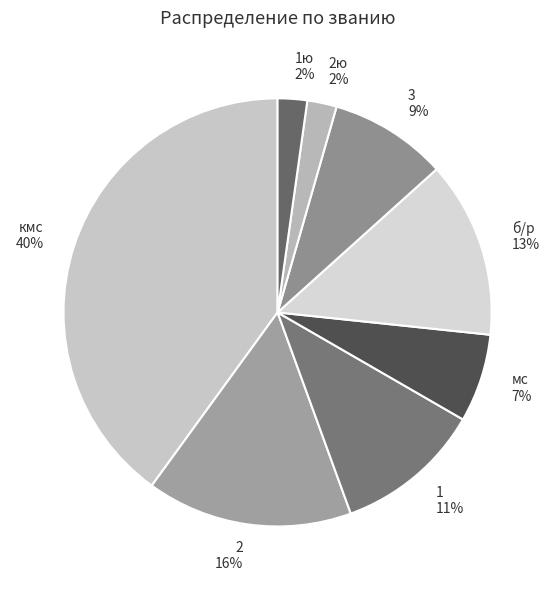

To the nearest percent, what portion does б/р represent?

13%